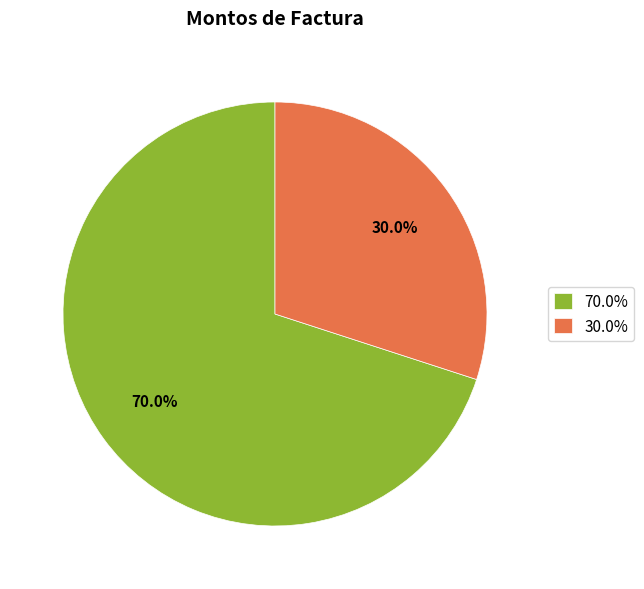

What is the ratio of the value at 30.0% to the value at 70.0%?

0.4